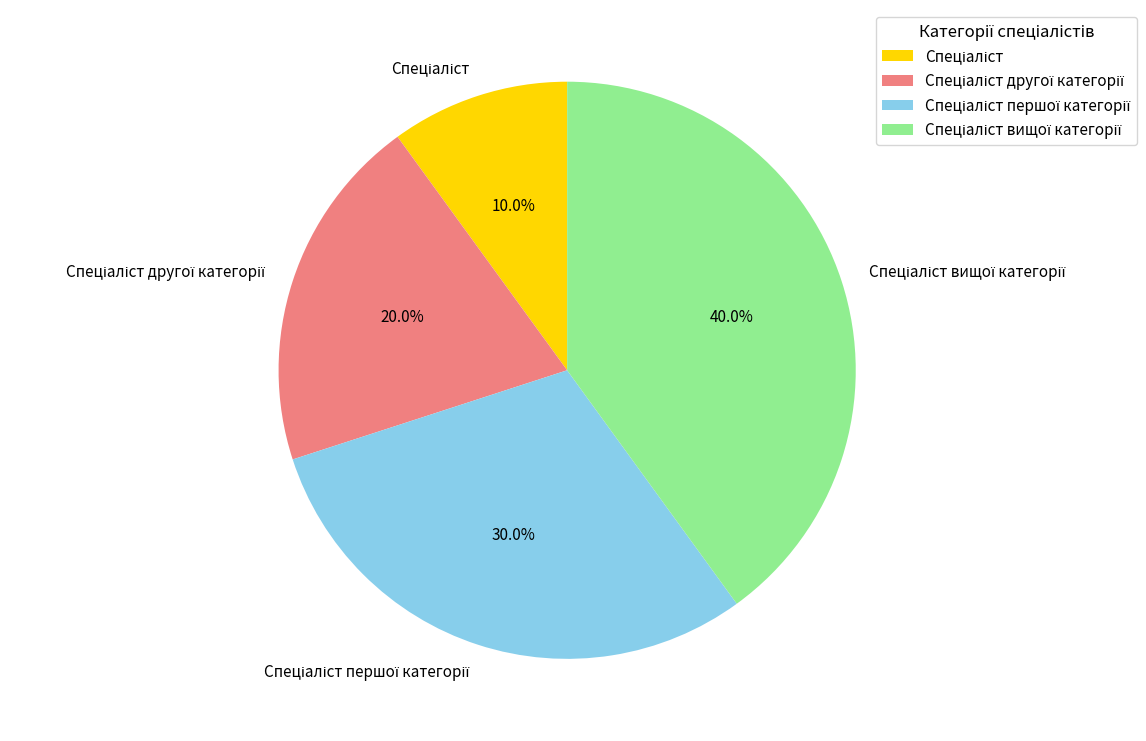

Is there any slice that represents more than half of the pie?

No